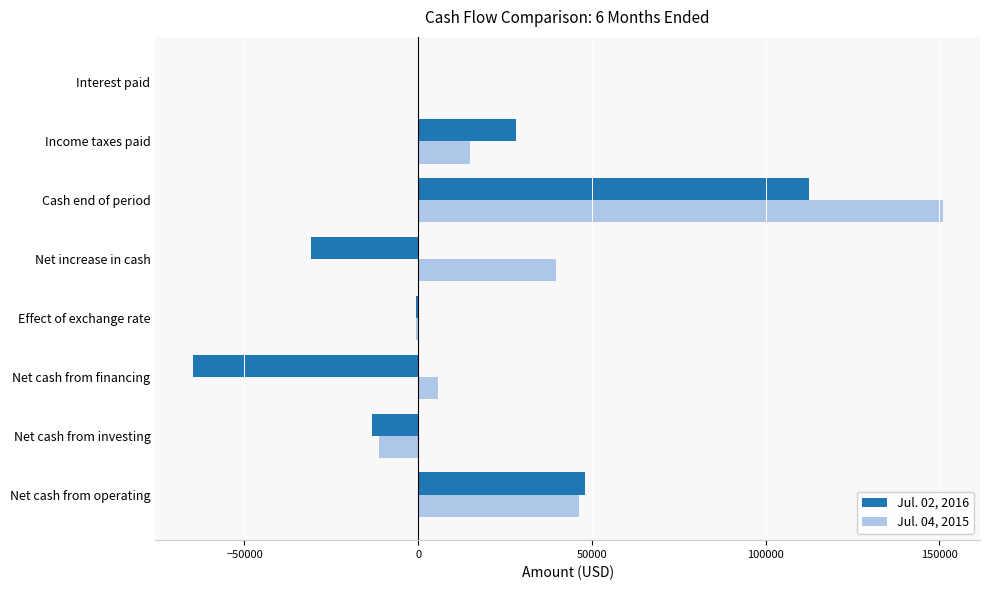

Which series has the largest total across all categories?

Jul. 04, 2015